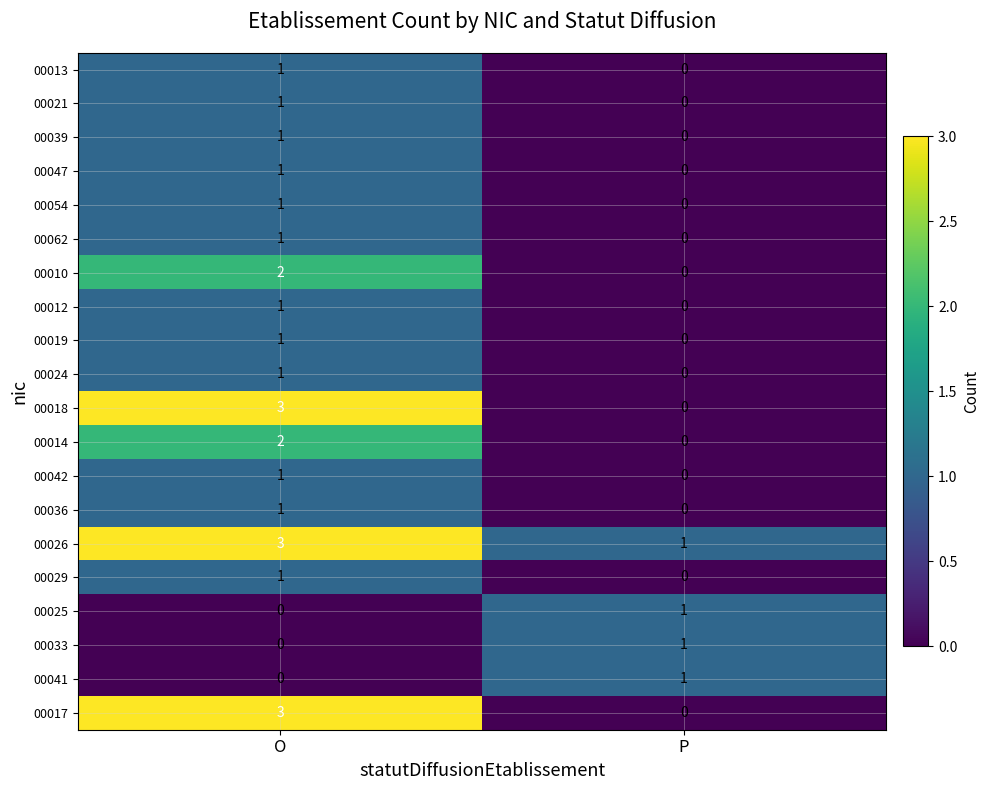

Where is 00029 nearest to the value 0?

P